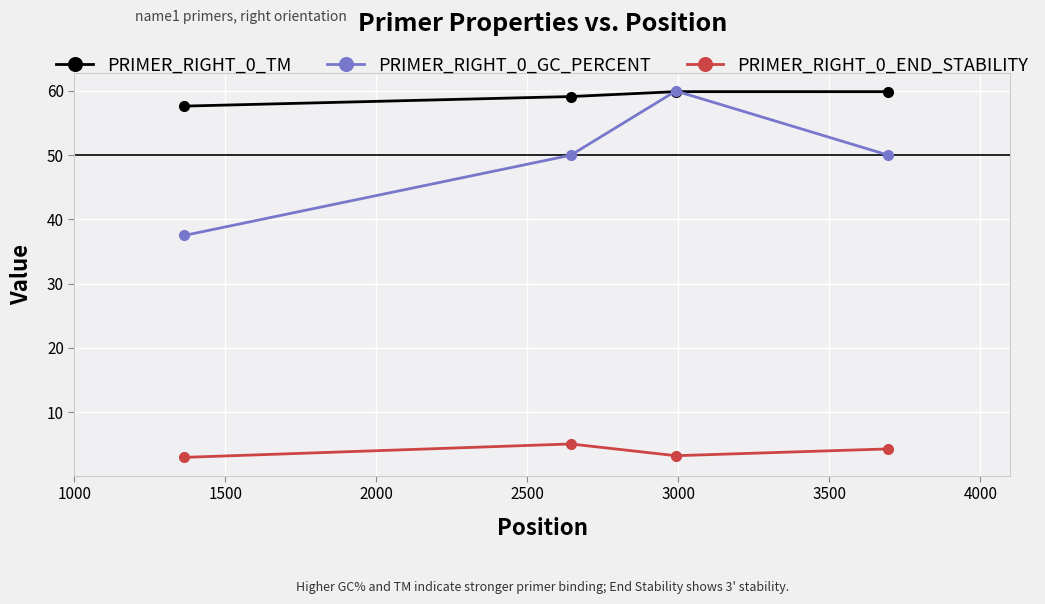

Which series has the widest spread of values?

PRIMER_RIGHT_0_GC_PERCENT